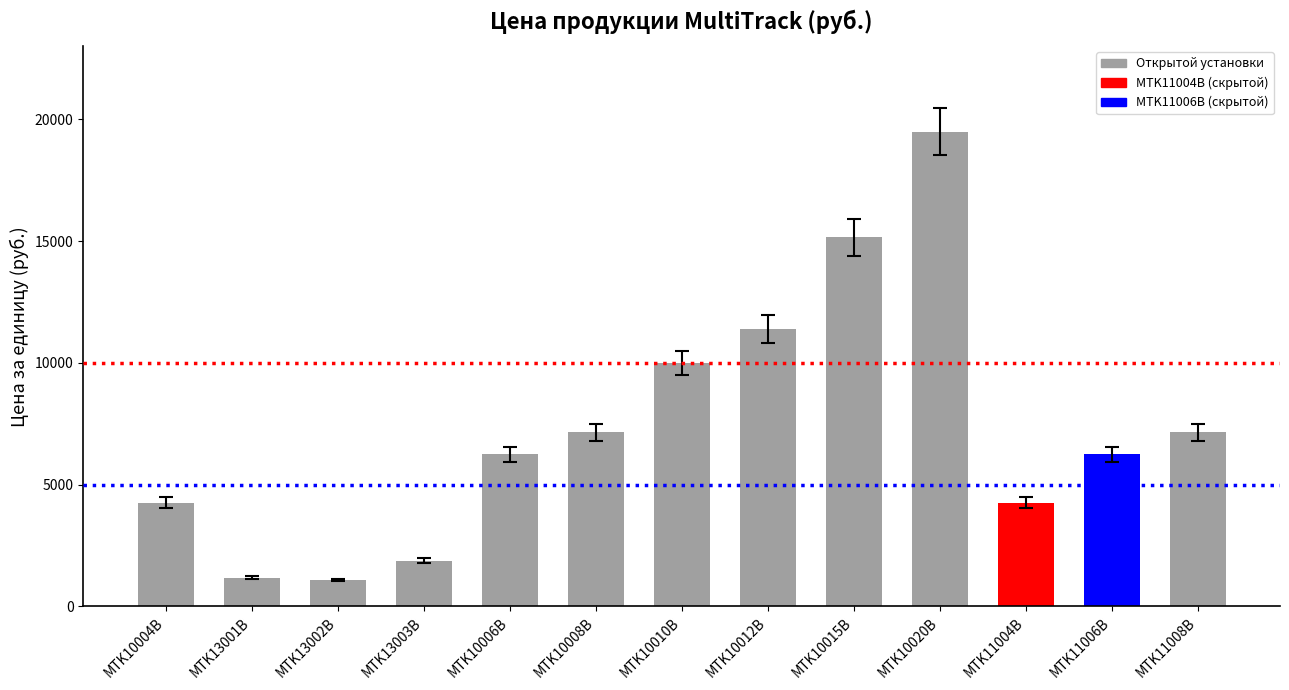

What is the maximum value shown in the chart?

19500